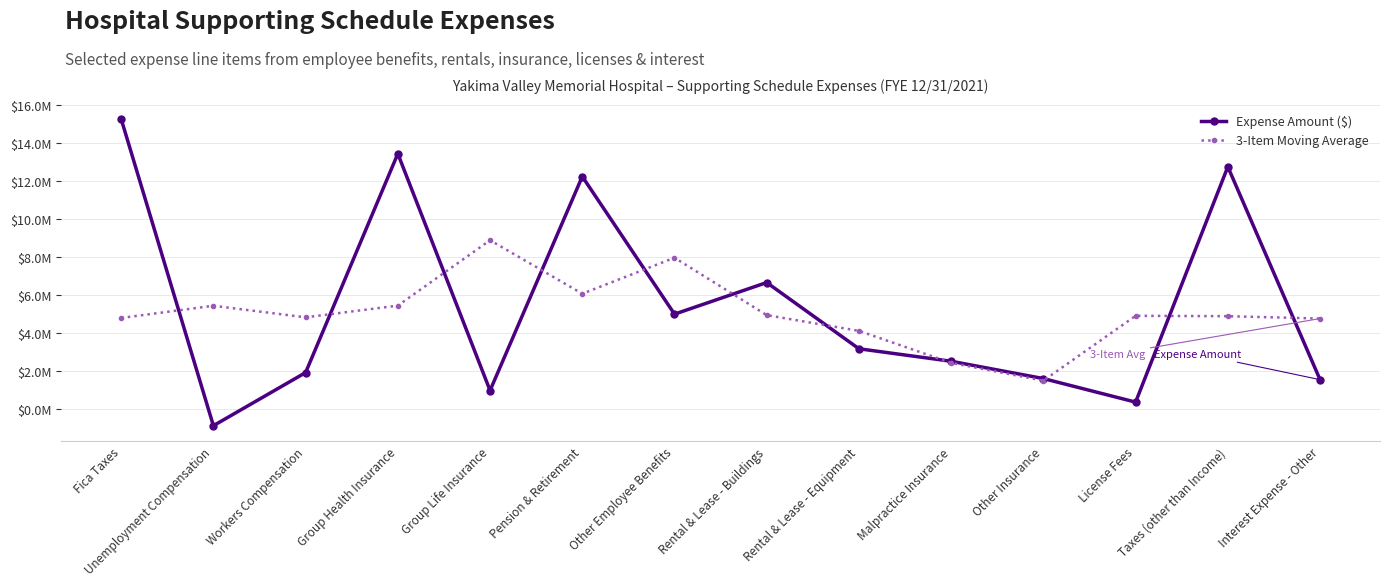

Rank the series by their average value, from highest to lowest.

Expense Amount ($), 3-Item Moving Average